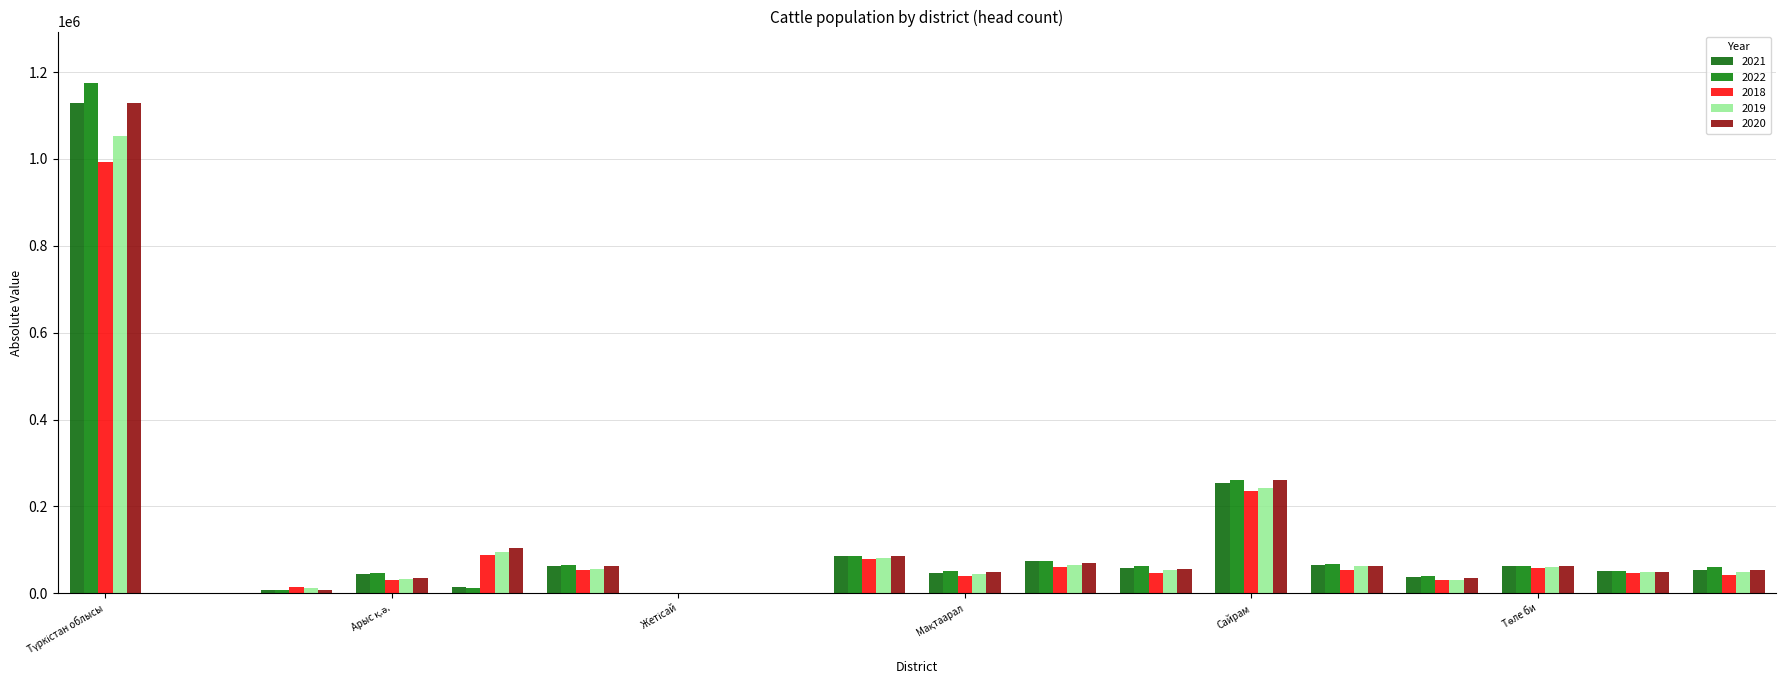

How many groups of bars are there?

18